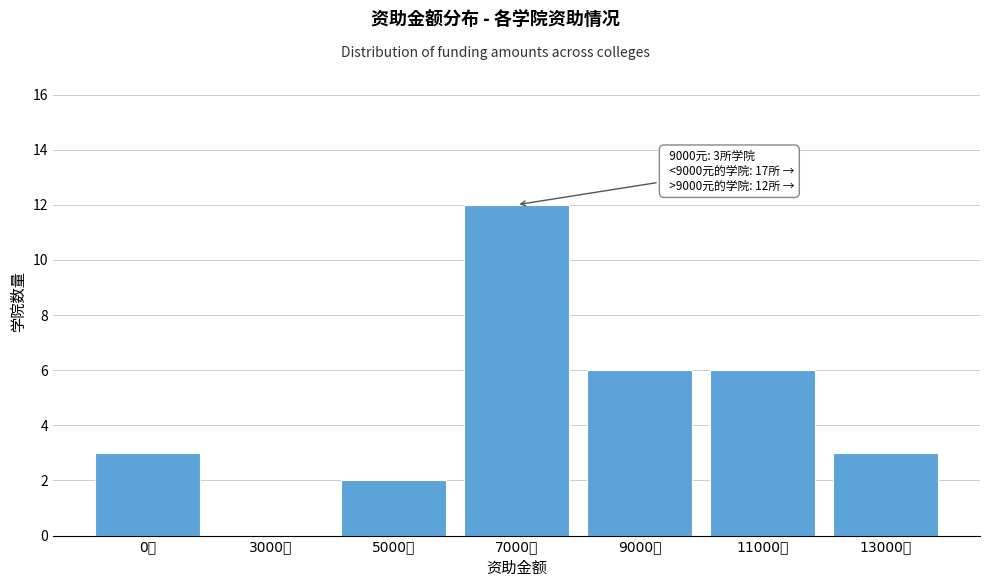

Reading left to right, extract all data points from this chart.

0元=3	3000元=0	5000元=2	7000元=12	9000元=6	11000元=6	13000元=3